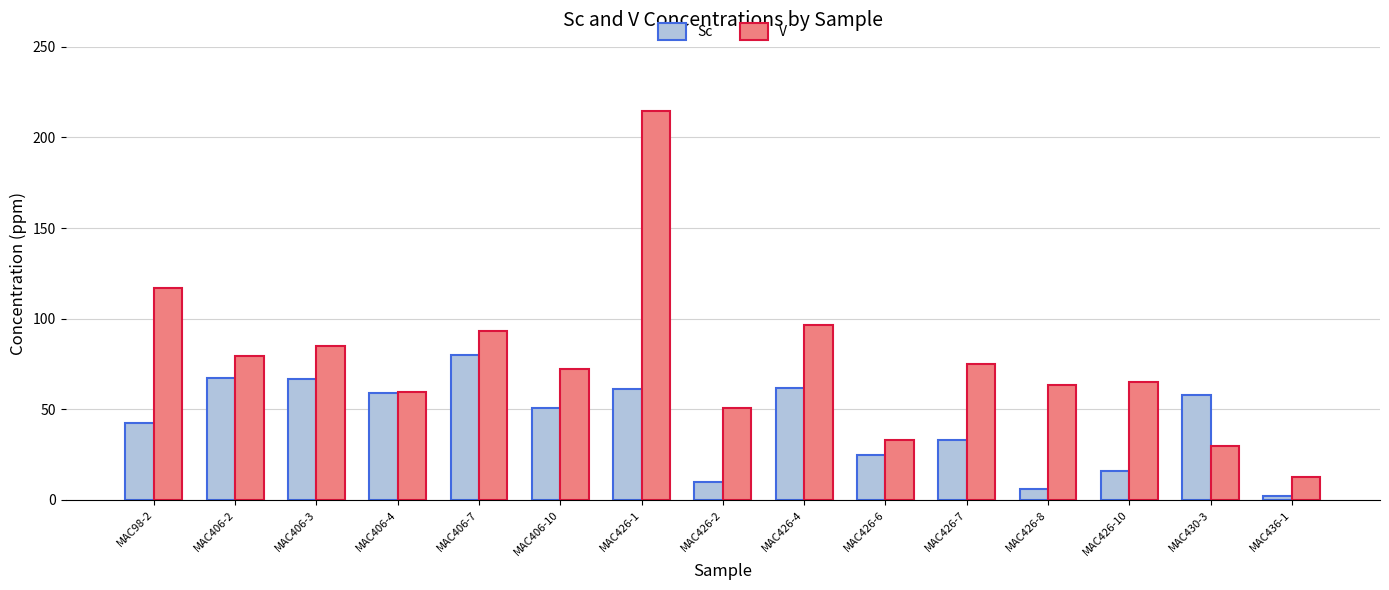

True or false: Sc has a value of 41.6 at MAC406-3.

False